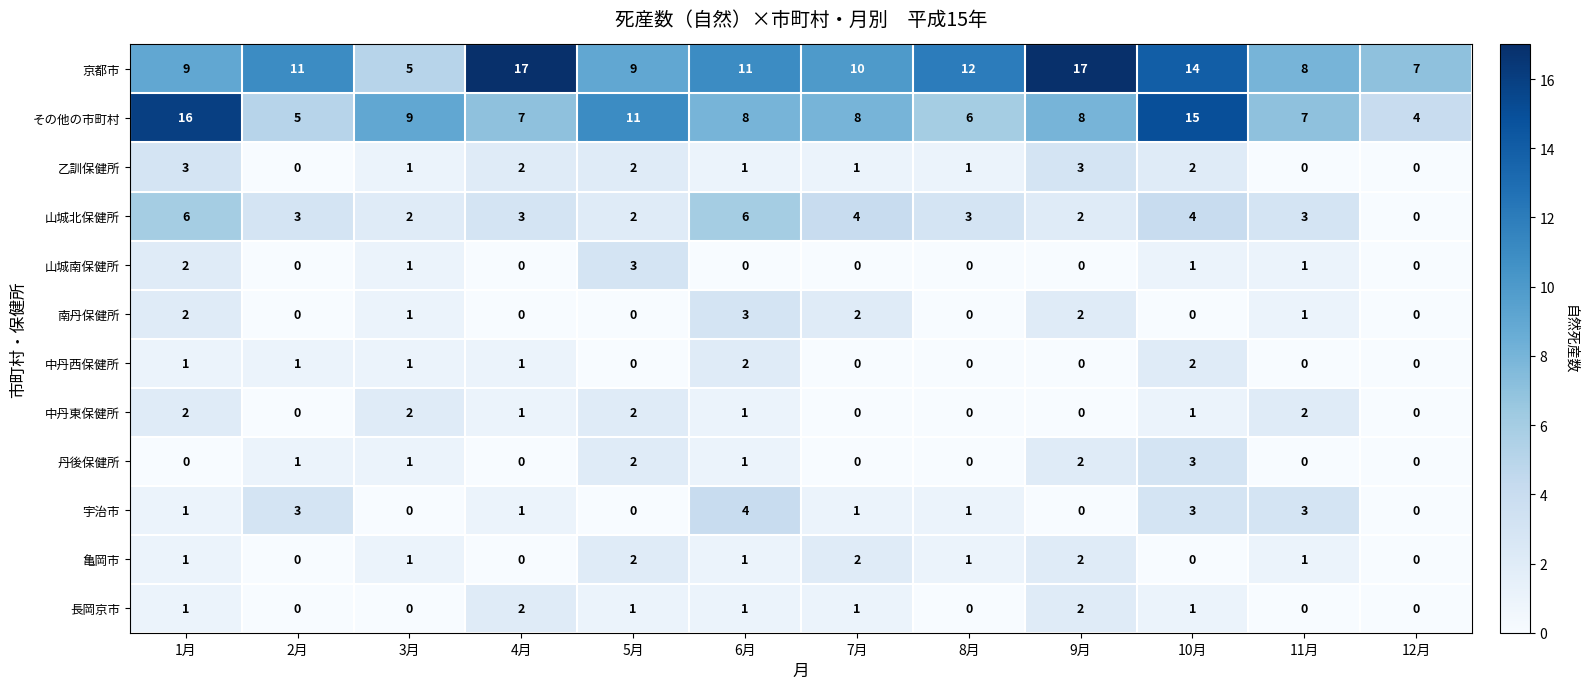

Which series has the largest total across all categories?

京都市